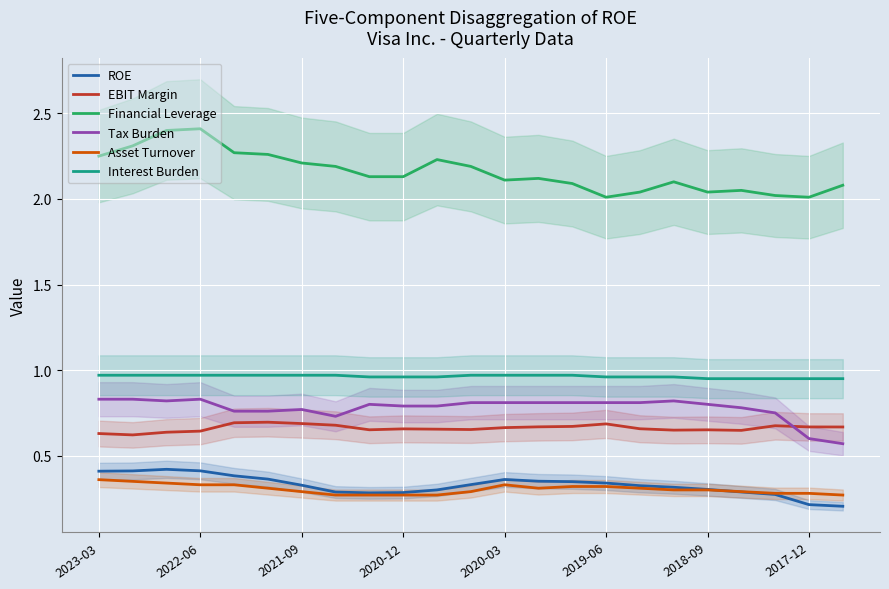

Which series has the widest spread of values?

Financial Leverage